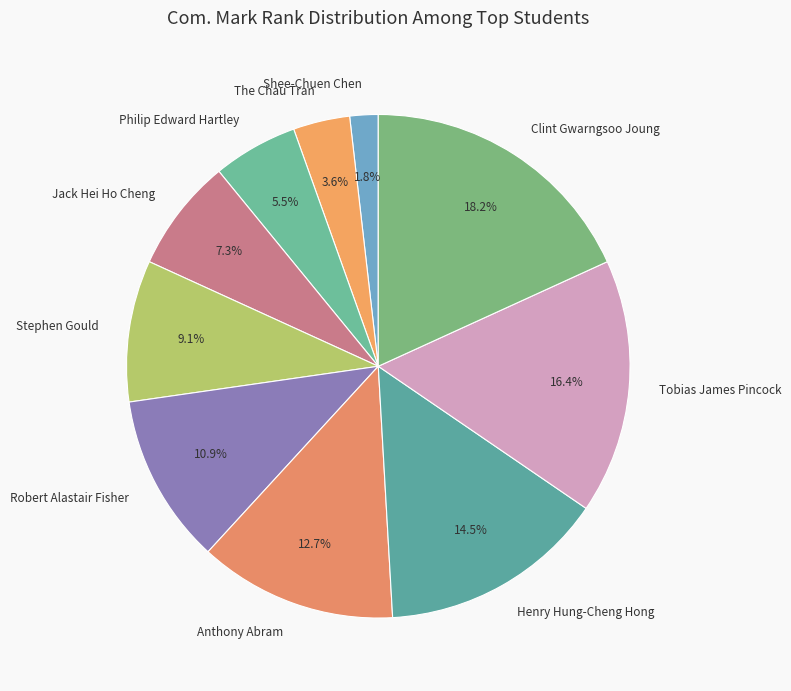

Is there any slice that represents more than half of the pie?

No